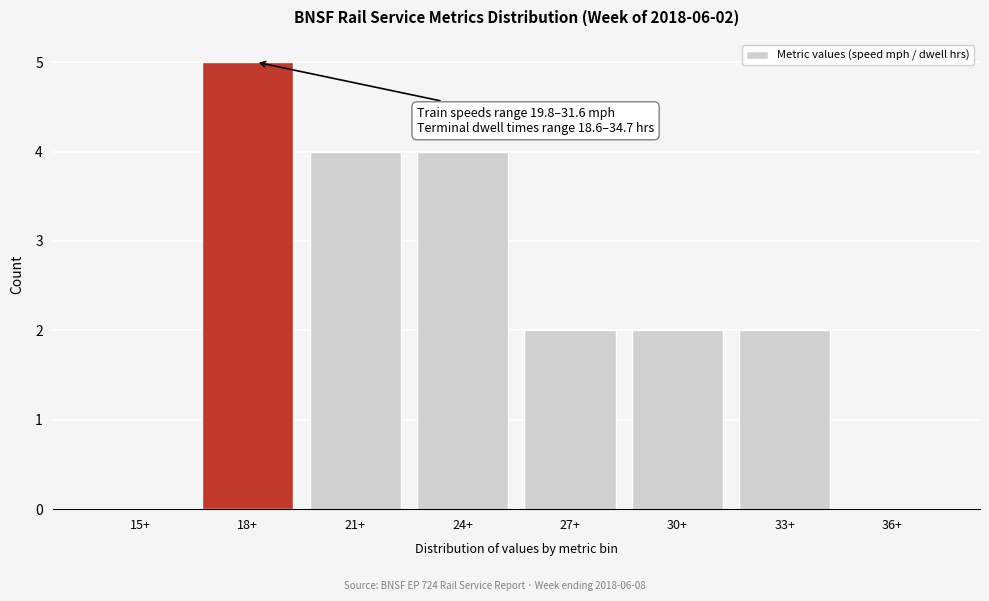

Reading right to left, extract all data points from this chart.

36+=0	33+=2	30+=2	27+=2	24+=4	21+=4	18+=5	15+=0